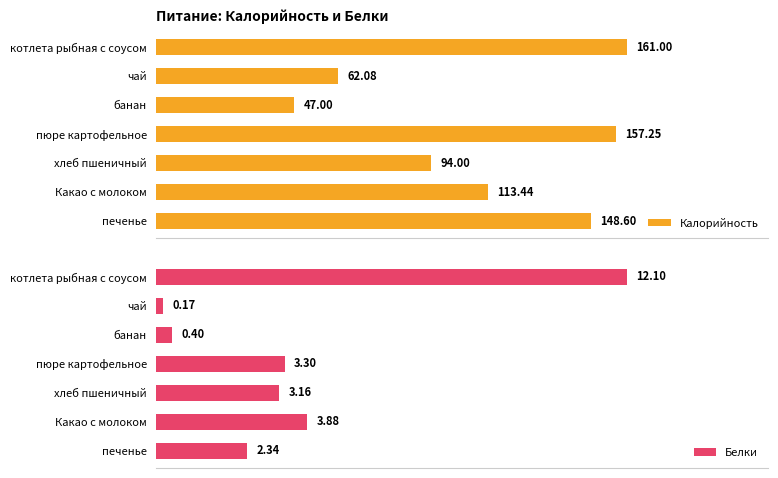

List the labels in order of Белки value, largest first.

котлета рыбная с соусом, Какао с молоком, пюре картофельное, хлеб пшеничный, печенье, банан, чай